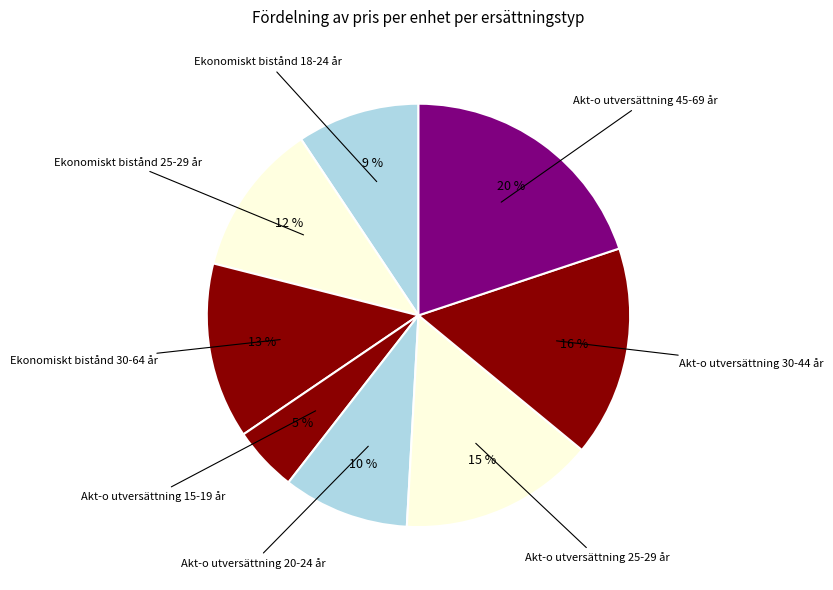

The Akt-o utversättning 45-69 år slice represents 14% of the pie. True or false?

False